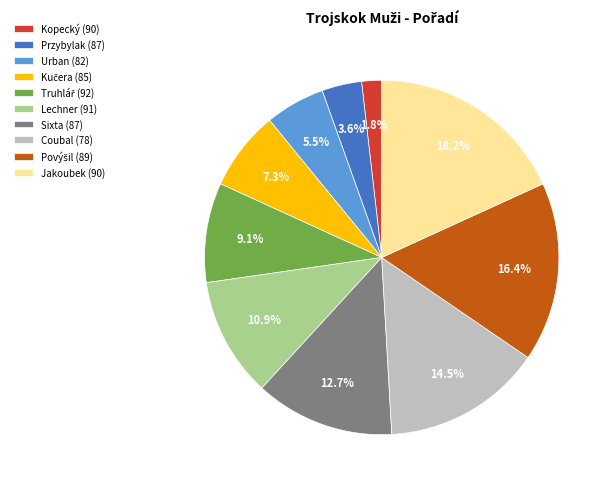

Which has a higher value, Sixta (87) or Urban (82)?

Sixta (87)